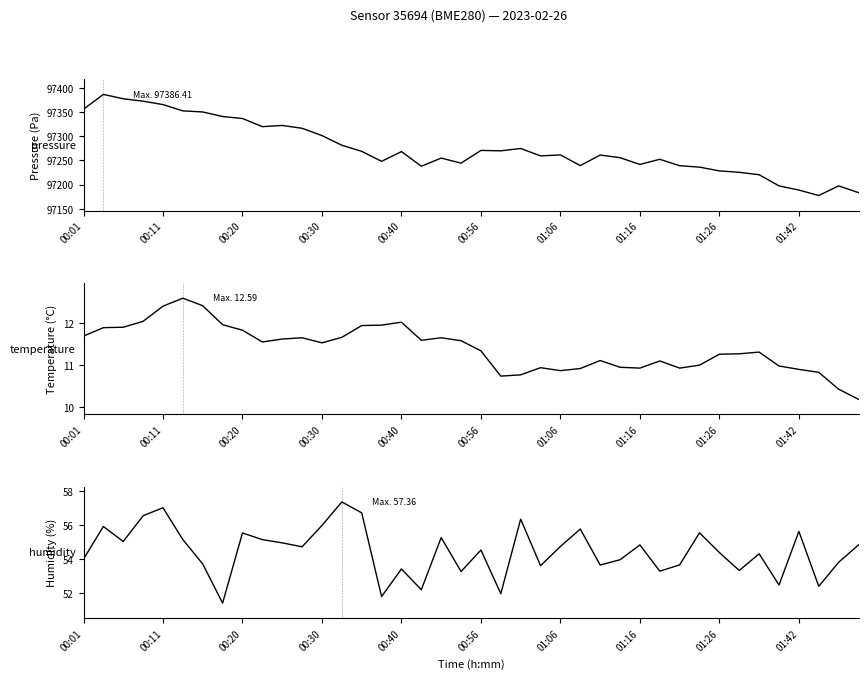

What is the difference between the humidity values at 01:06 and 00:01?

0.7